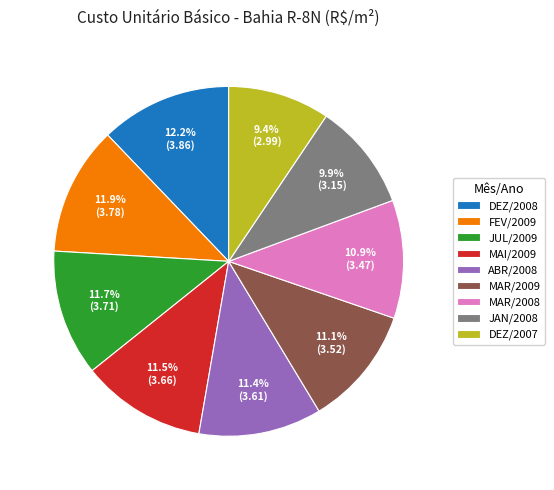

What percentage do MAR/2008 and MAR/2009 together represent?

22.0%